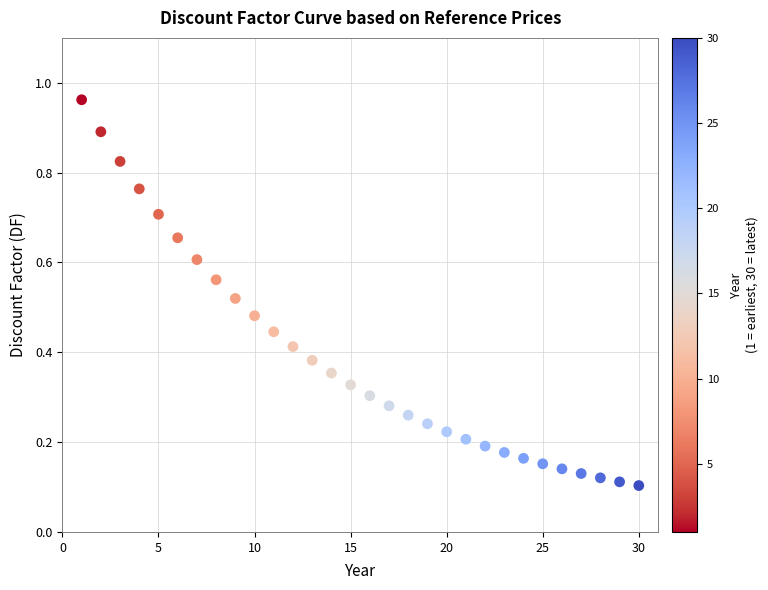

What is the range of X values (max minus min)?

29.0